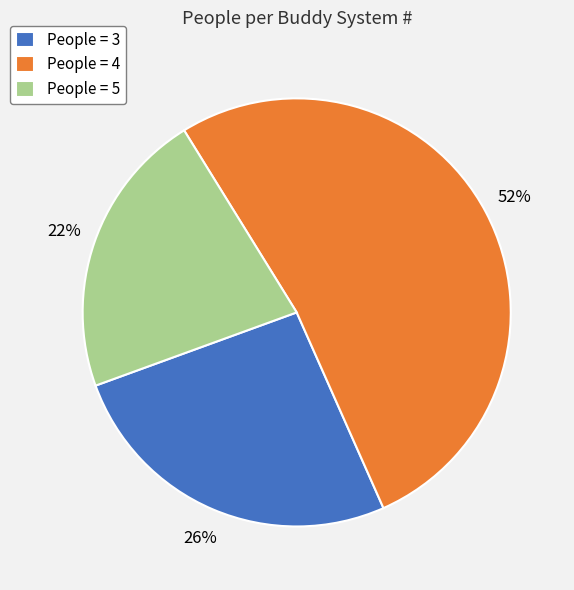

To the nearest percent, what is the difference between the People = 3 and People = 4 slice percentages?

26%